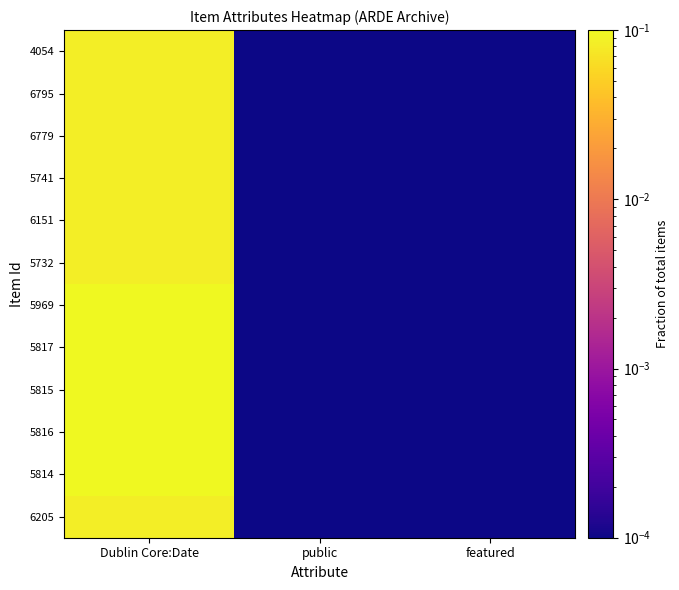

Which series has the largest total across all categories?

5969